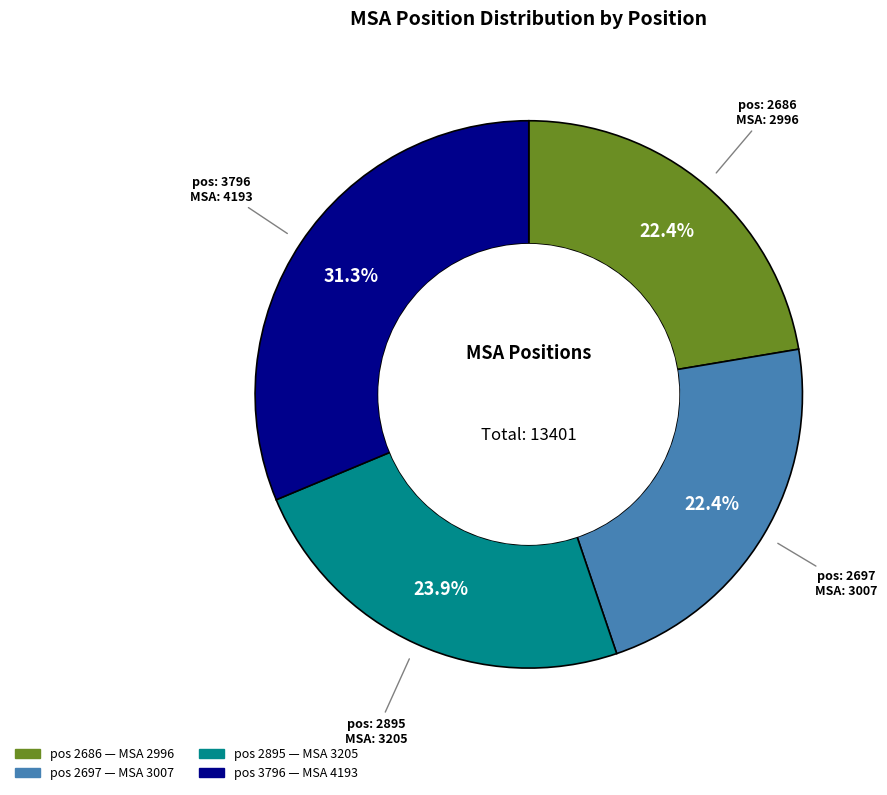

Does any single category account for the majority?

No